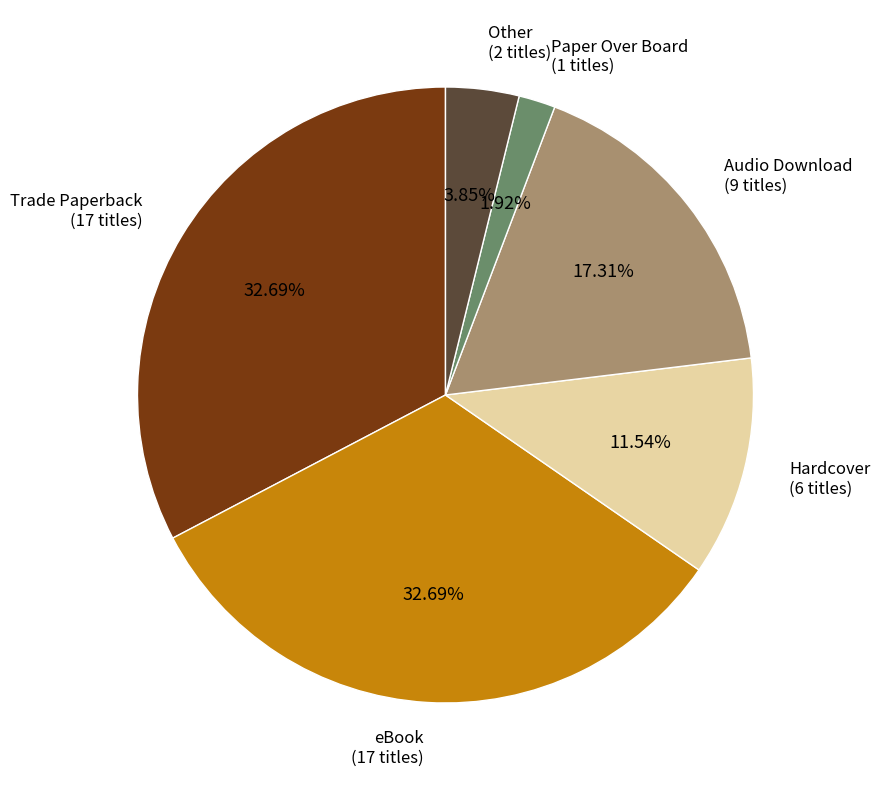

Count the number of slices in the pie.

6